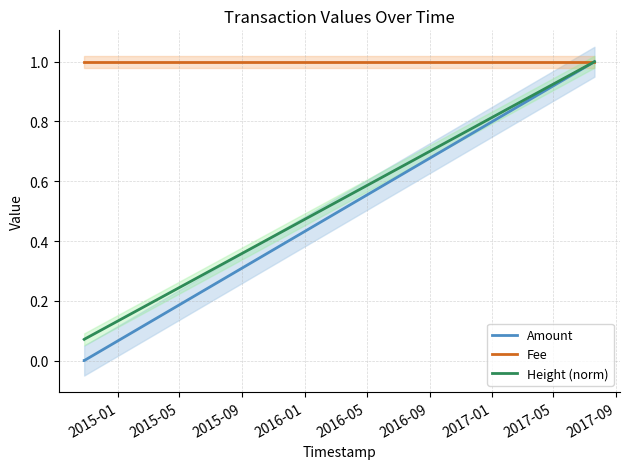

Which series changed the most between 2015-05 and 2015-09?

Amount